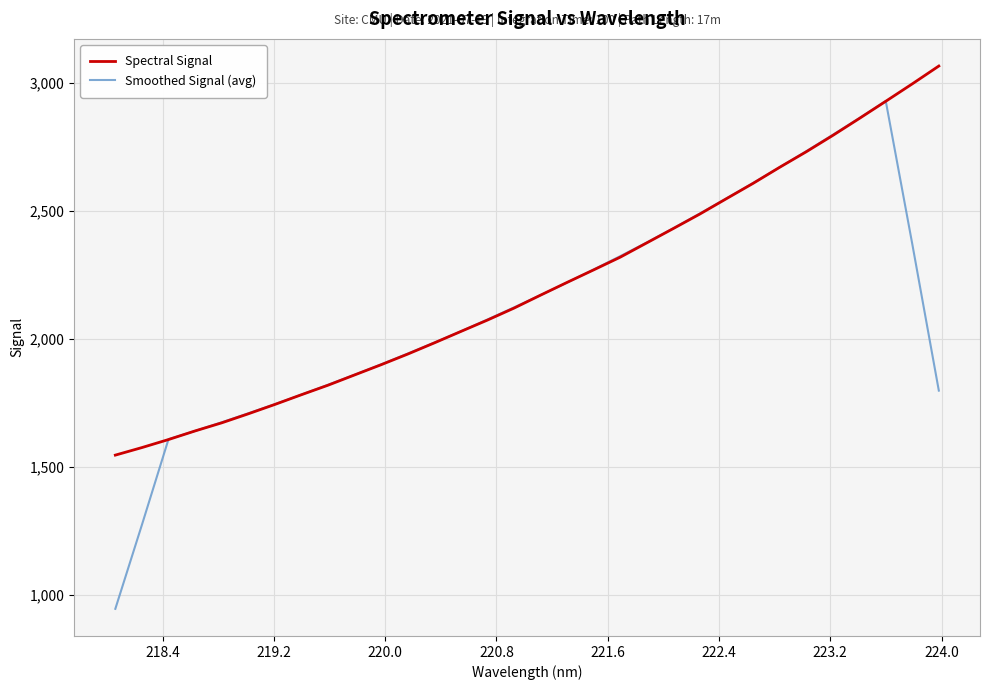

Rank the series by their maximum value, from highest to lowest.

Spectral Signal, Smoothed Signal (avg)